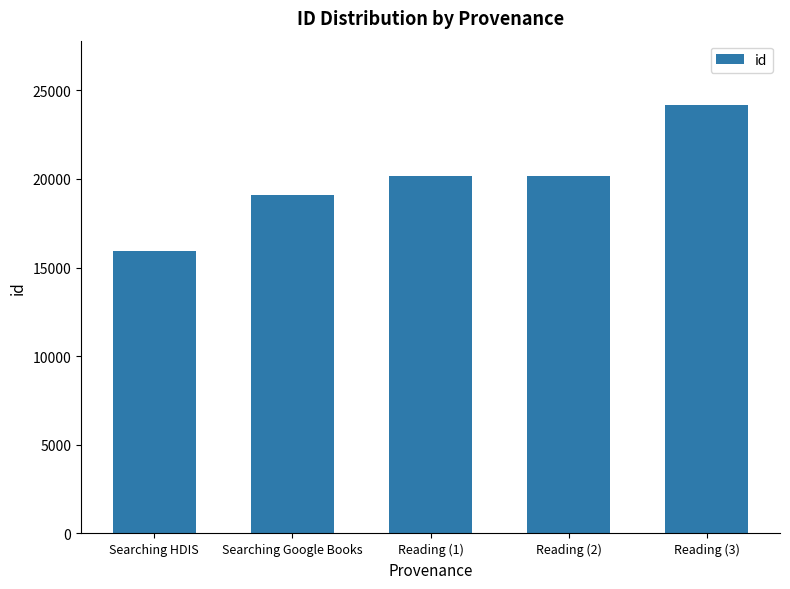

What is the sum of the values at Searching HDIS and Searching Google Books?

35034